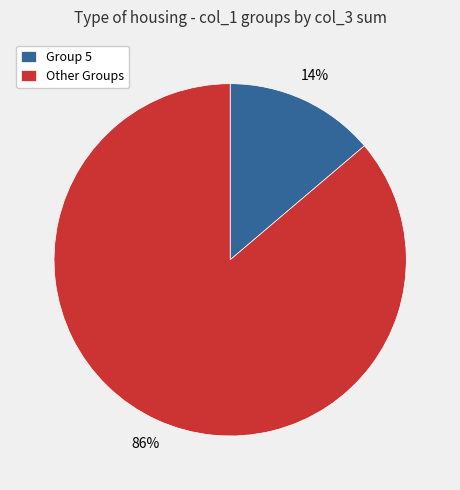

Does any single category account for the majority?

Yes